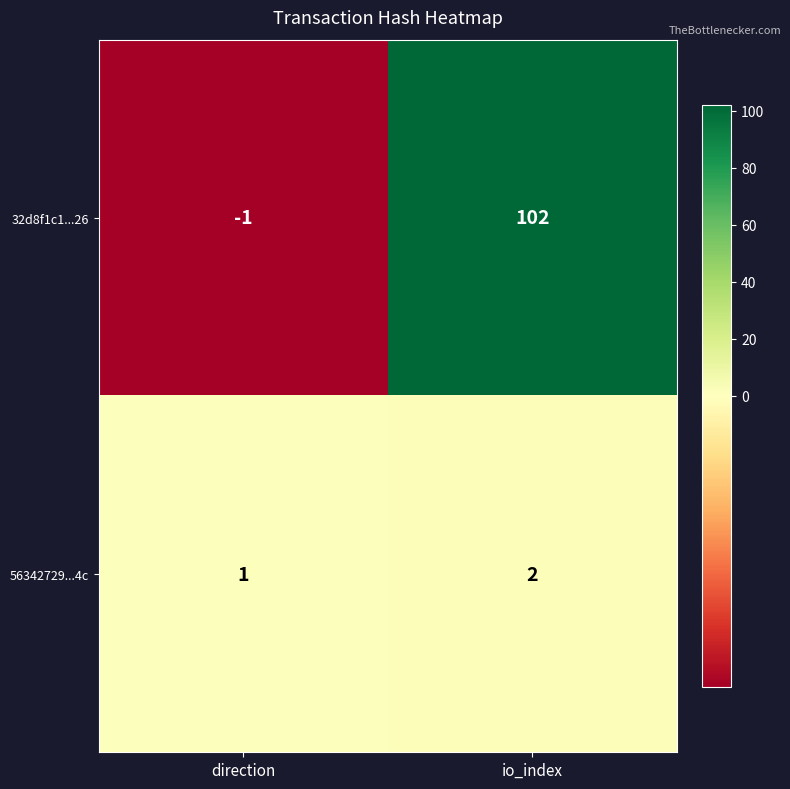

Is it true that 32d8f1c1...26 equals 102 at io_index?

True